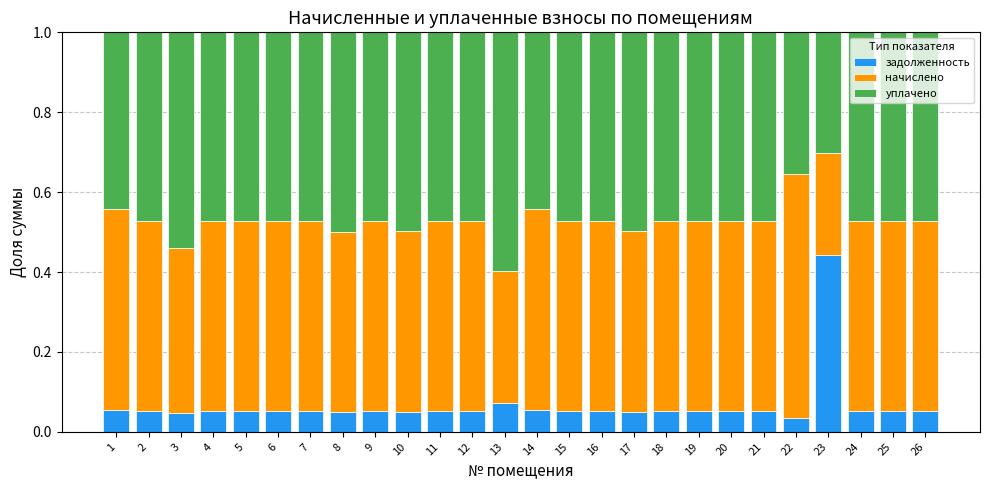

How many distinct data groups are displayed?

3